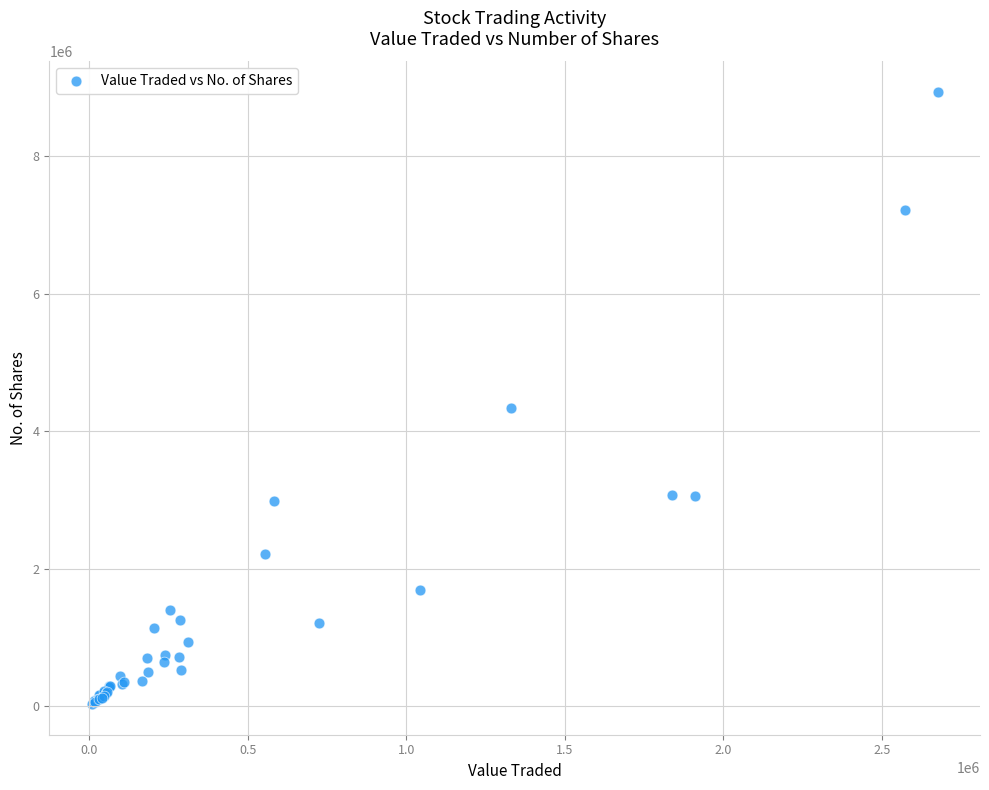

What Y value in the scatter plot is closest to 4483966?

4340463